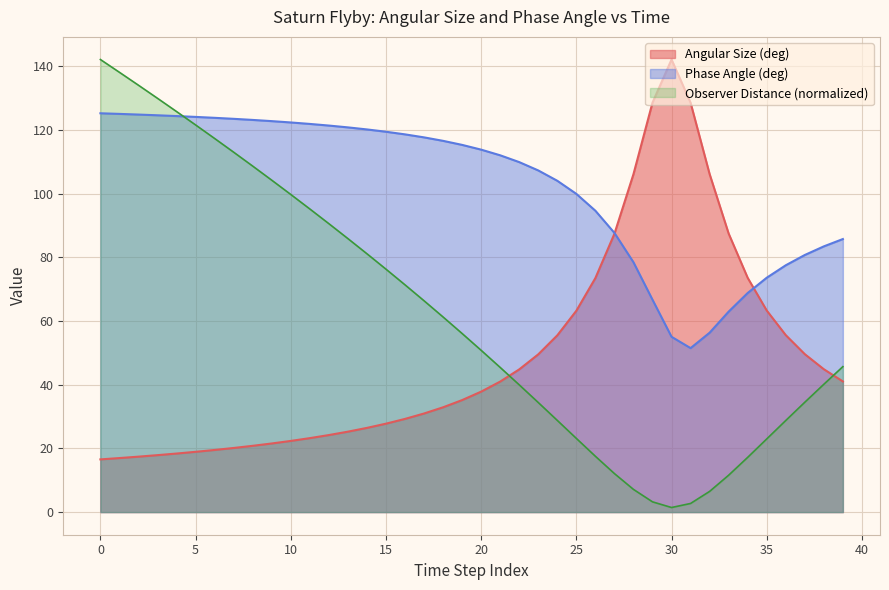

Which label corresponds to the largest value in the chart?

30